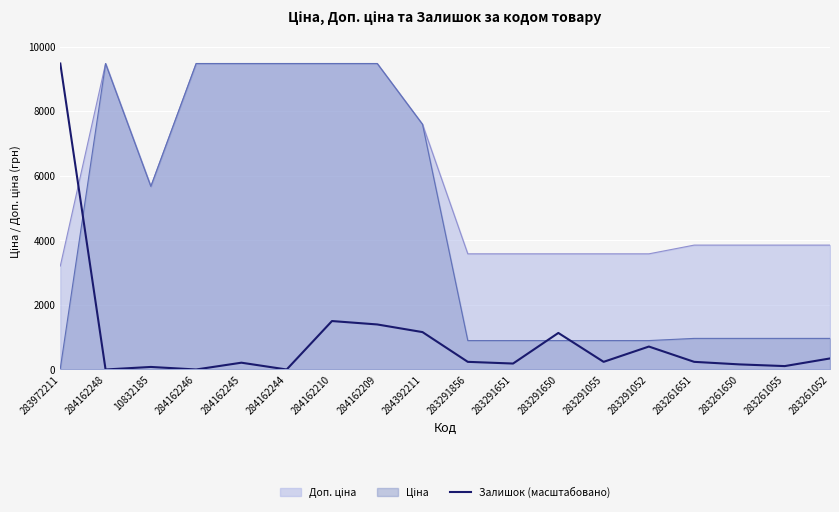

At which category does the chart reach its peak across all series?

283972211